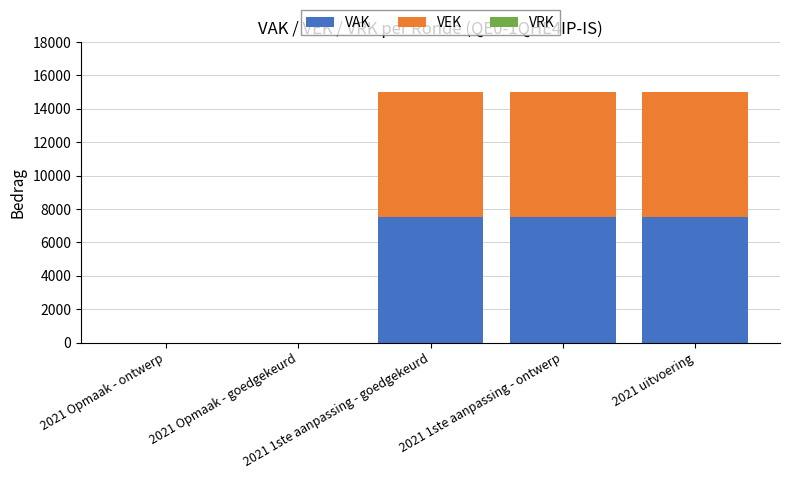

What is the highest value of the VAK series?

7500